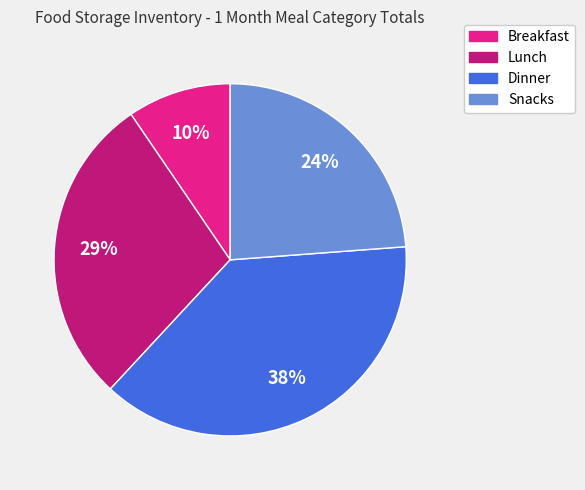

Is there a majority slice in this chart?

No